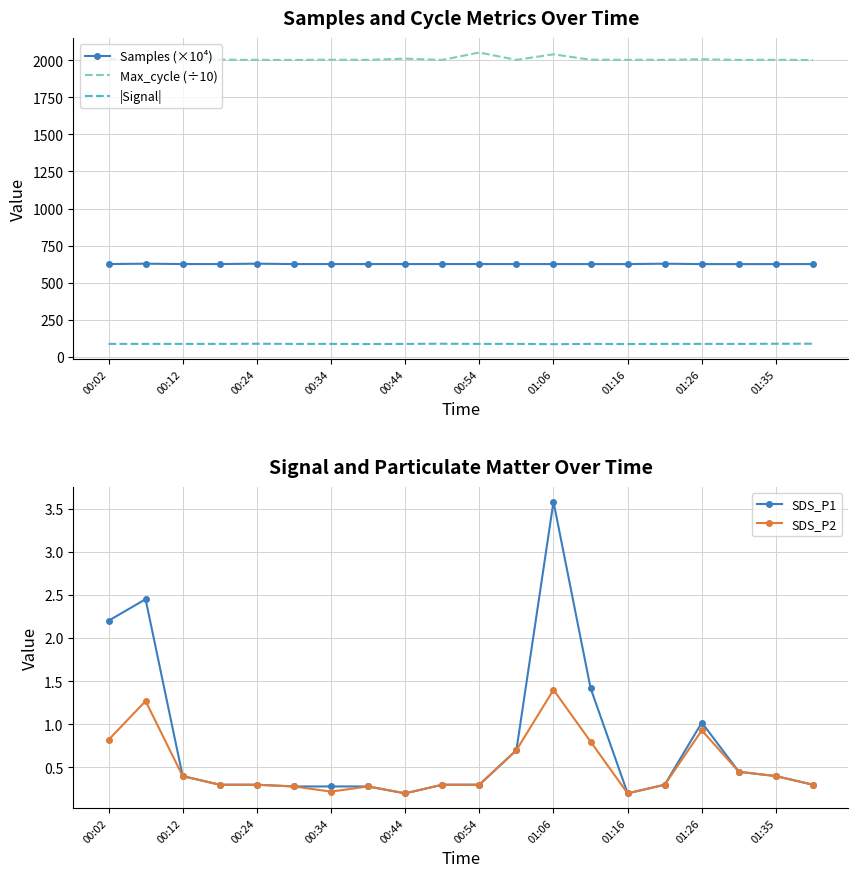

True or false: |Signal| and Max_cycle (÷10) cross at least once.

False